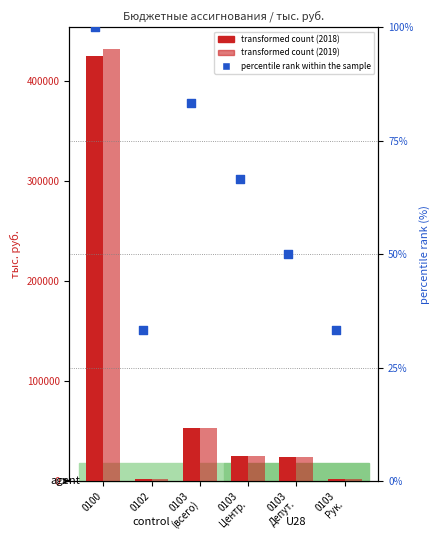

Which series contains the highest Y value?

Сумма 2019 года